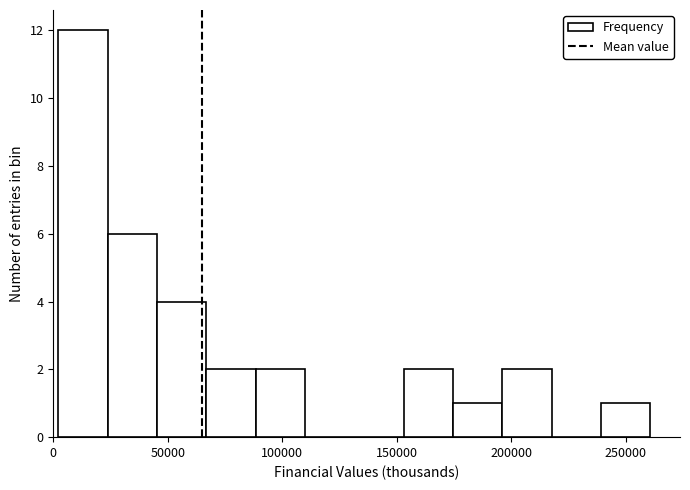

What is the height of the bar covering 175000 to 195000 on the x-axis? Neither the bar edges nor the heights are printed on the chart, so give them approximately, as read against the axes.

1